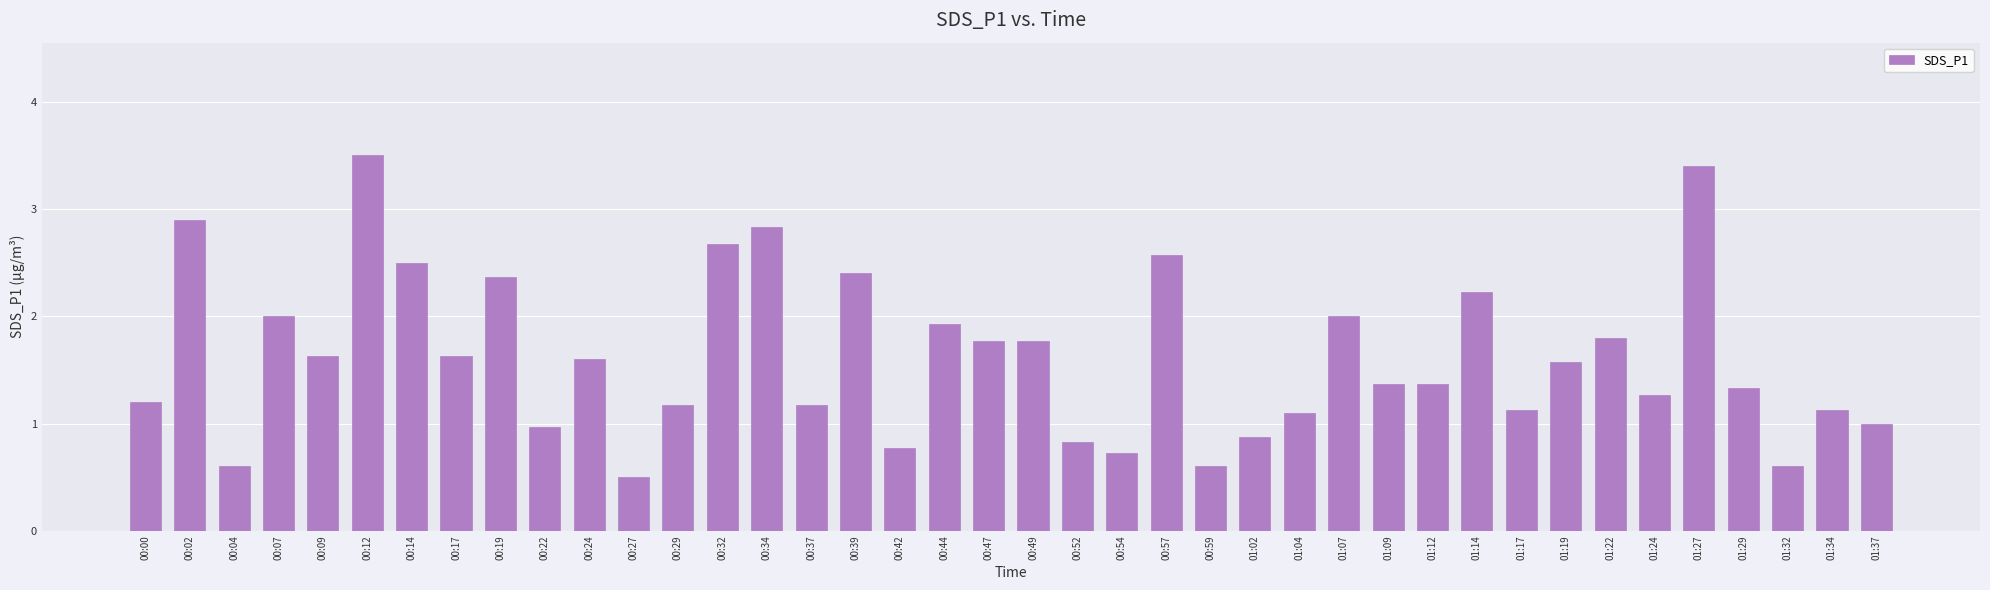

Reading left to right, list all the values displayed in this chart.

00:00=1.2	00:02=2.9	00:04=0.6	00:07=2.0	00:09=1.6	00:12=3.5	00:14=2.5	00:17=1.6	00:19=2.4	00:22=1.0	00:24=1.6	00:27=0.5	00:29=1.2	00:32=2.7	00:34=2.8	00:37=1.2	00:39=2.4	00:42=0.8	00:44=1.9	00:47=1.8	00:49=1.8	00:52=0.8	00:54=0.7	00:57=2.6	00:59=0.6	01:02=0.9	01:04=1.1	01:07=2.0	01:09=1.4	01:12=1.4	01:14=2.2	01:17=1.1	01:19=1.6	01:22=1.8	01:24=1.3	01:27=3.4	01:29=1.3	01:32=0.6	01:34=1.1	01:37=1.0